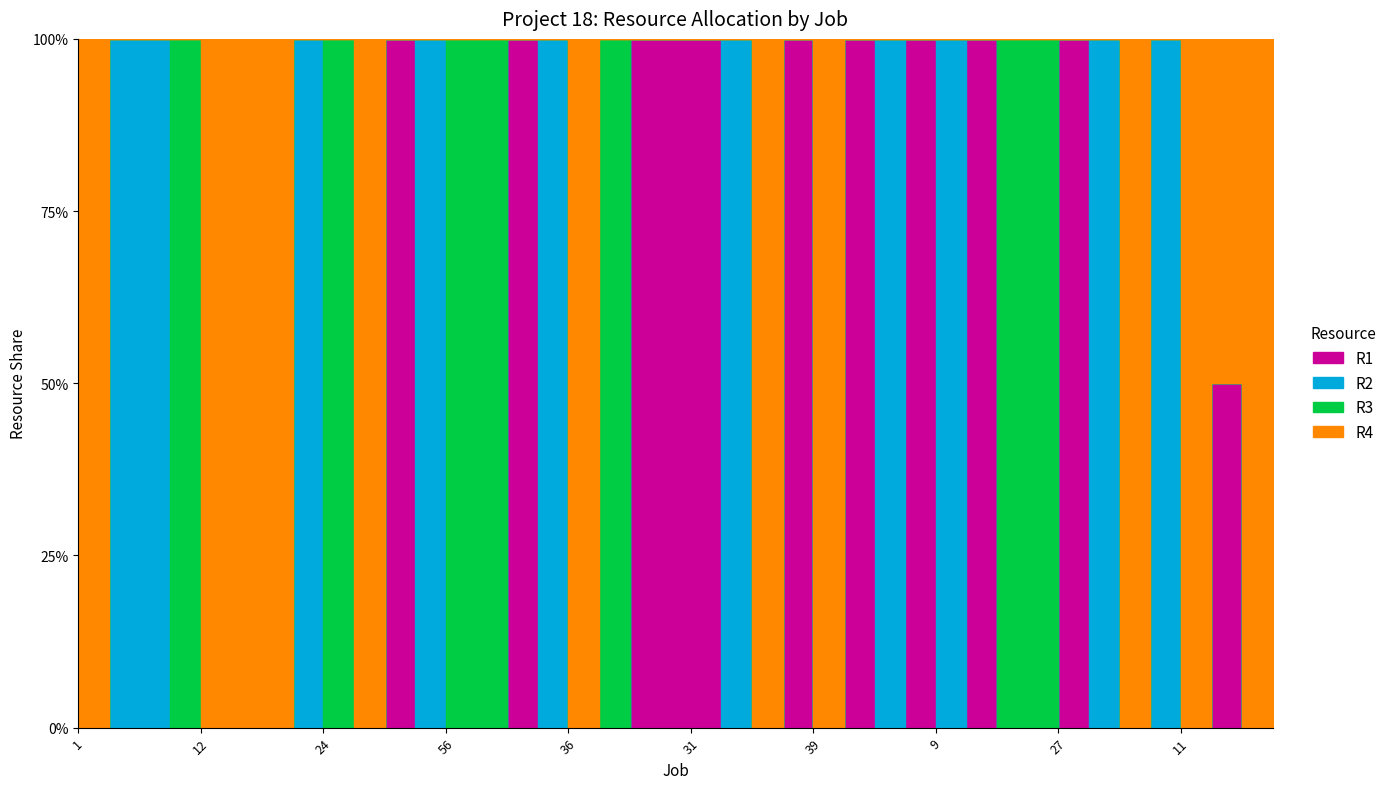

What is the label of the 3rd point from the left?

4